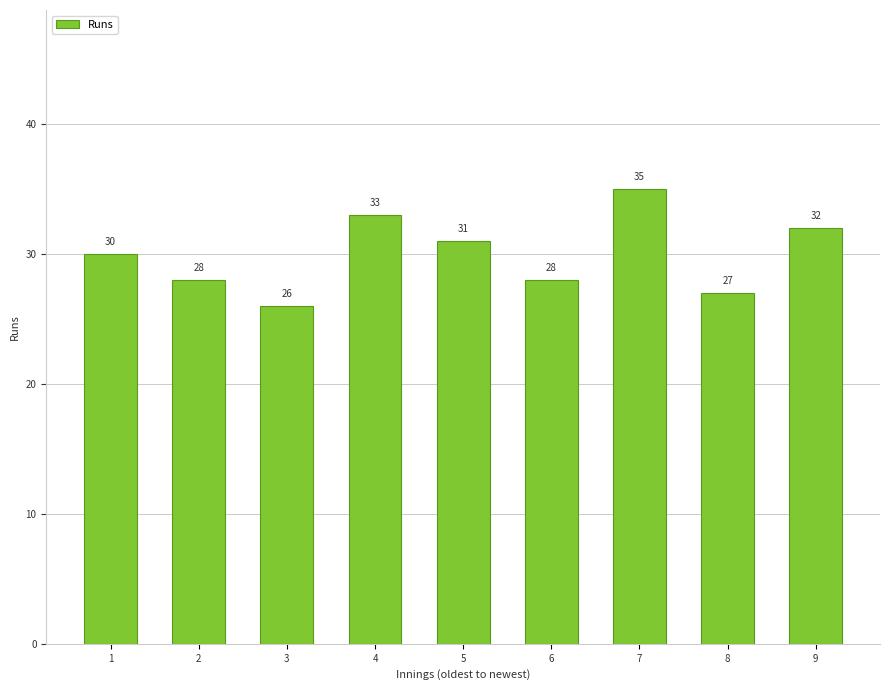

How many bars are there in total?

9